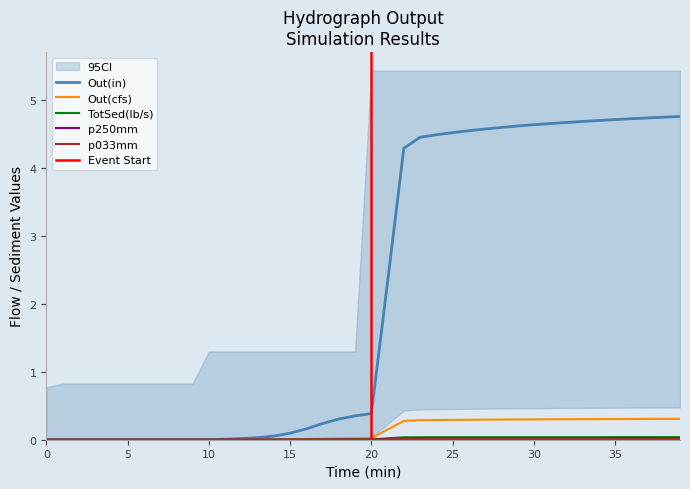

True or false: p033mm has more than 1 interior local peaks.

False